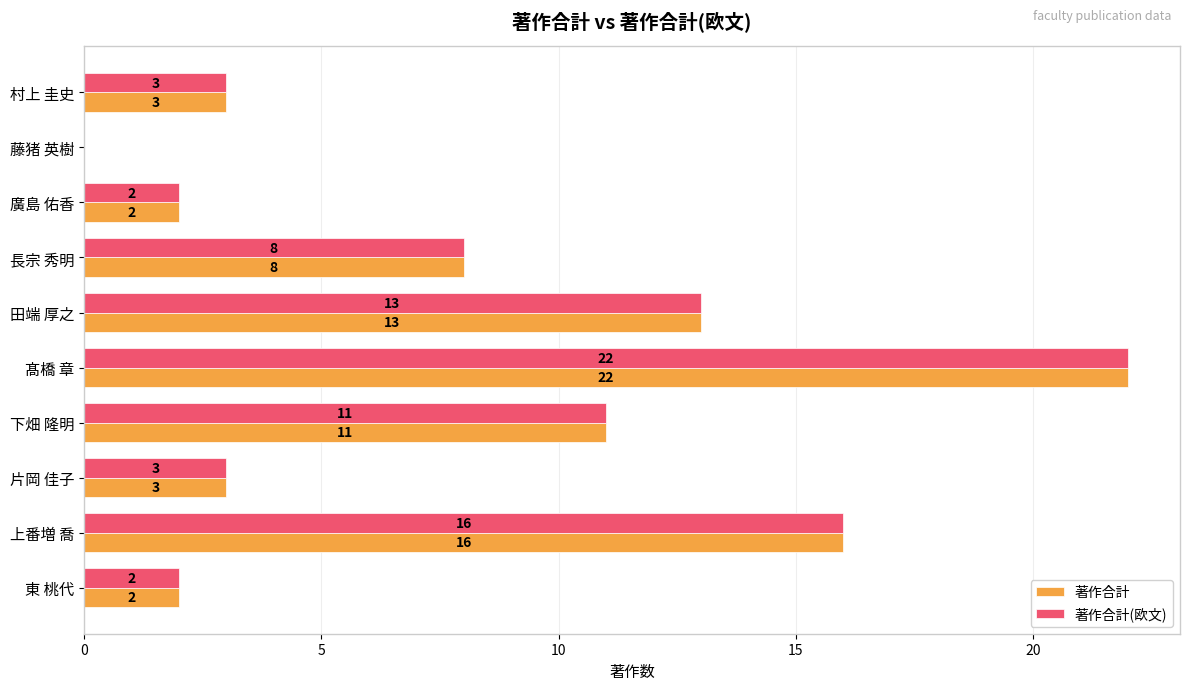

At which category is the sum across all series the highest?

髙橋 章